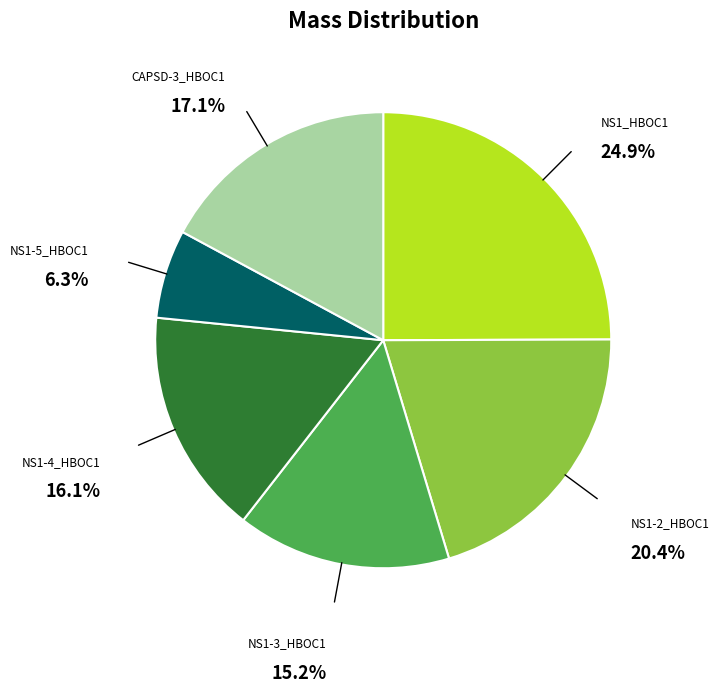

Does any single category account for the majority?

No